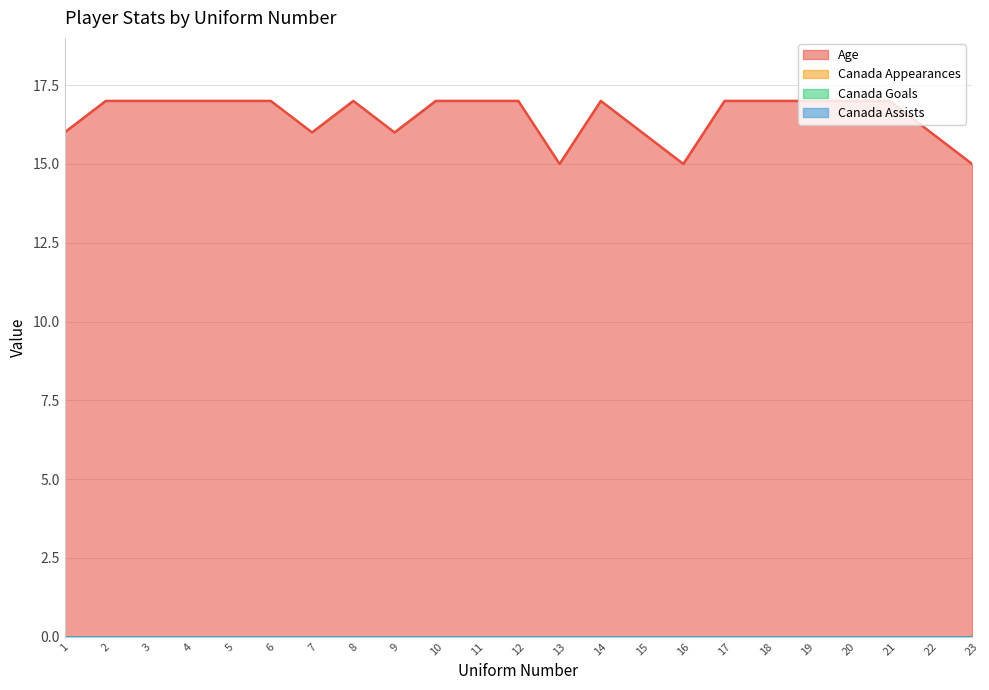

Count the number of categories in the chart.

23